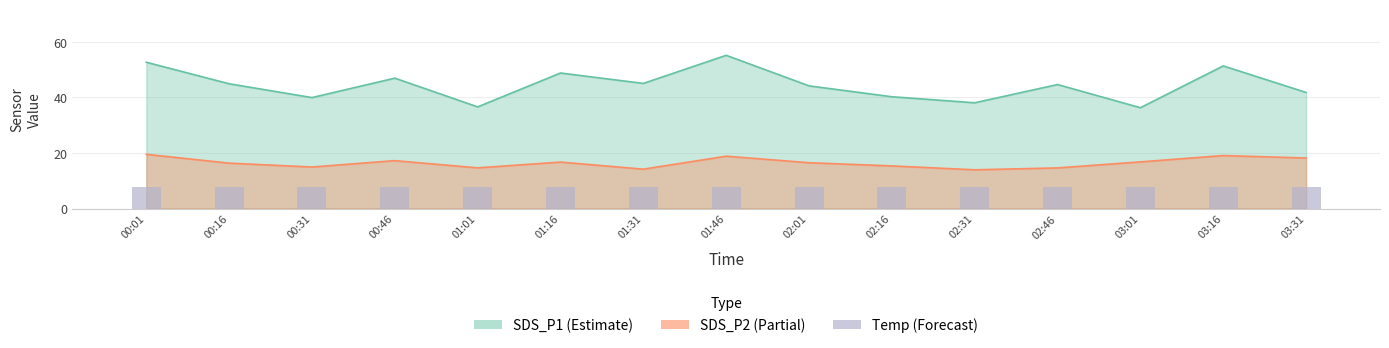

What is the value of the 2nd bar from the left?

7.8